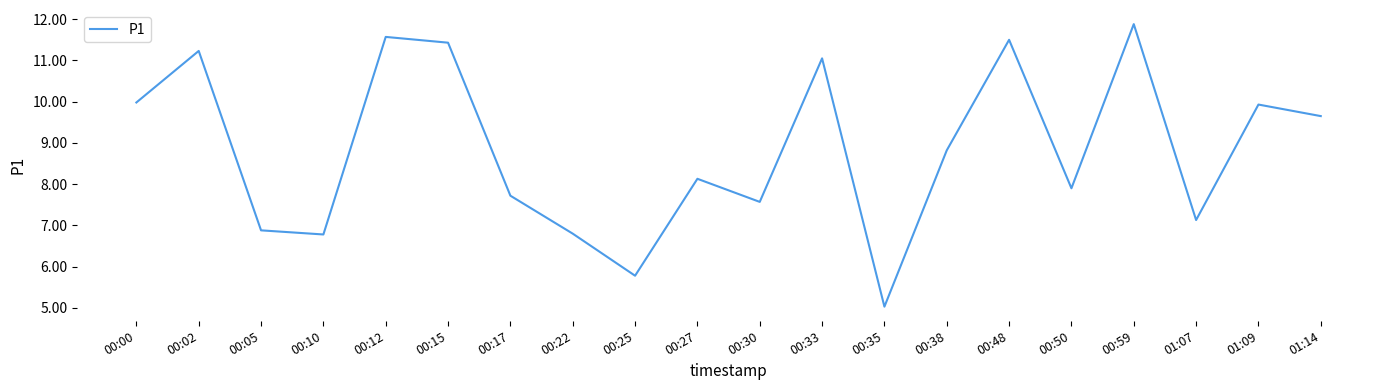

Reading right to left, what are all the values shown in this chart?

01:14=9.7	01:09=9.9	01:07=7.1	00:59=11.9	00:50=7.9	00:48=11.5	00:38=8.8	00:35=5.0	00:33=11.1	00:30=7.6	00:27=8.1	00:25=5.8	00:22=6.8	00:17=7.7	00:15=11.4	00:12=11.6	00:10=6.8	00:05=6.9	00:02=11.2	00:00=10.0